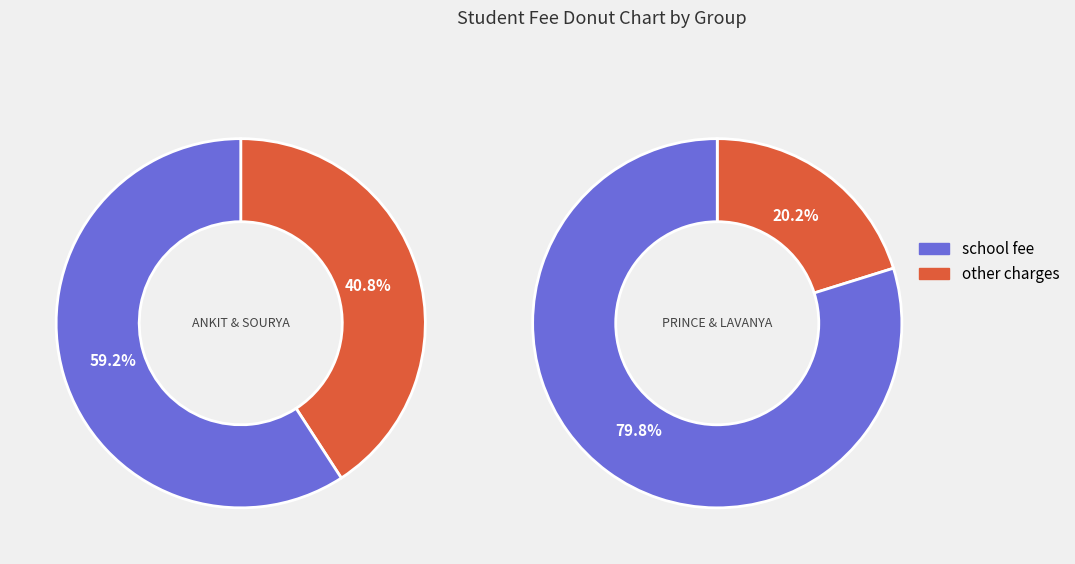

Which series changed the most between ANKIT RAJ and LAVANYA SINHA?

OTHER CHARGES